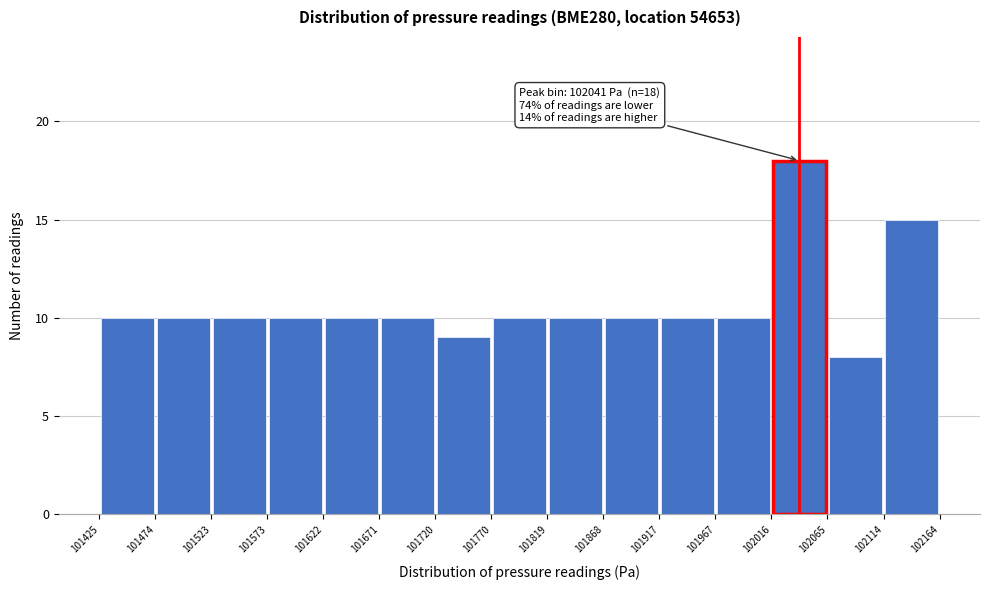

Which range on the x-axis has the tallest bar?

102016 to 102065